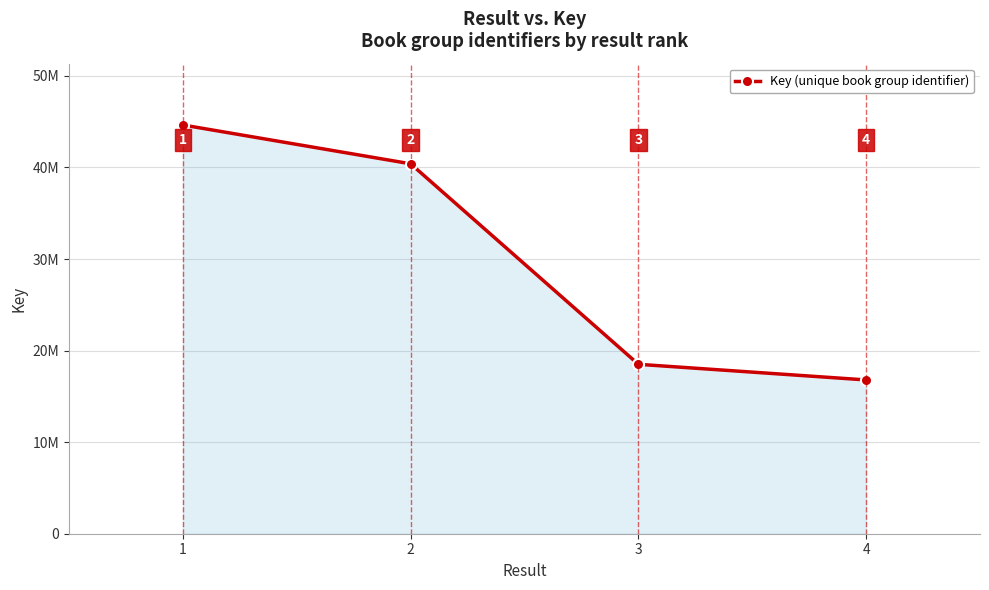

Is this an area chart (filled region under the line)?

Yes